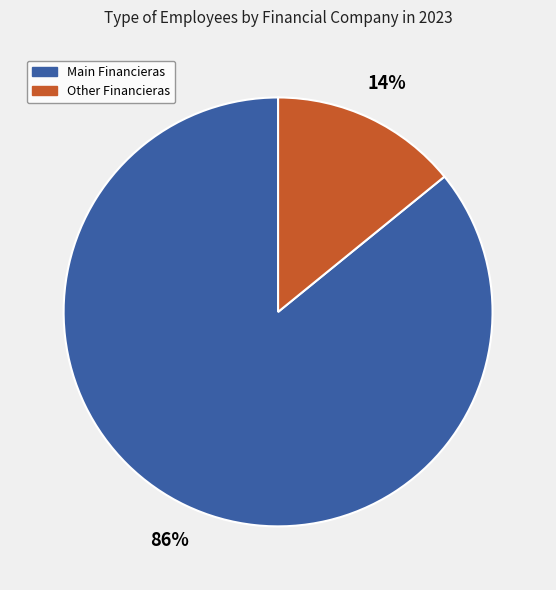

To the nearest percent, what is the difference between the largest and smallest slice percentages?

72%